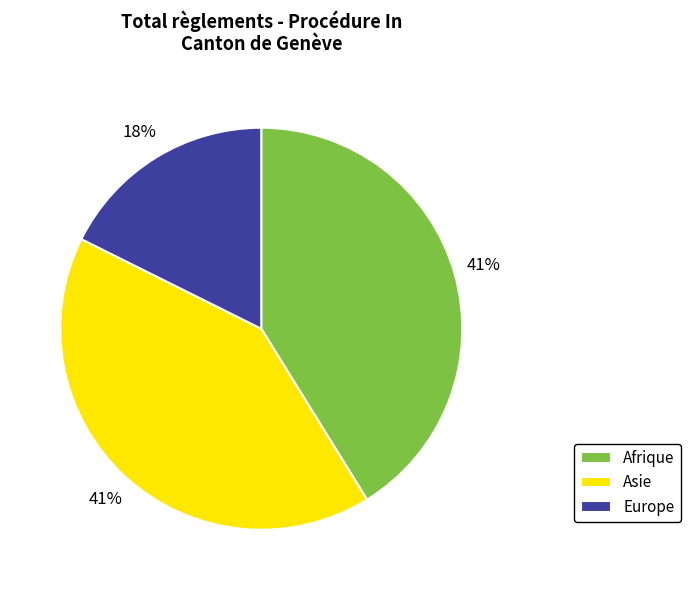

What is the ratio of the value at Asie to the value at Afrique?

1.0